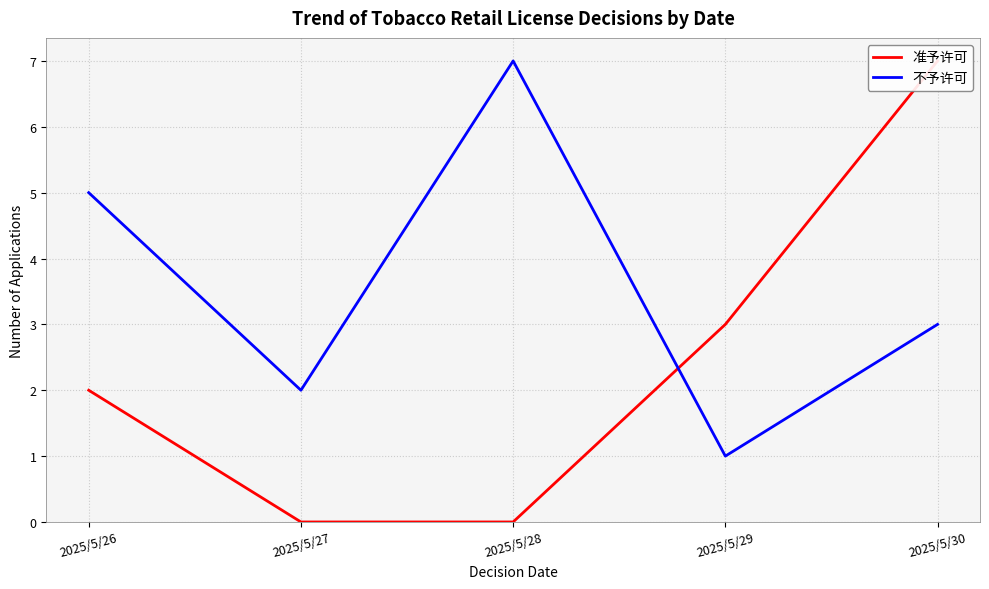

How many 准予许可 values are between 0 and 3?

4